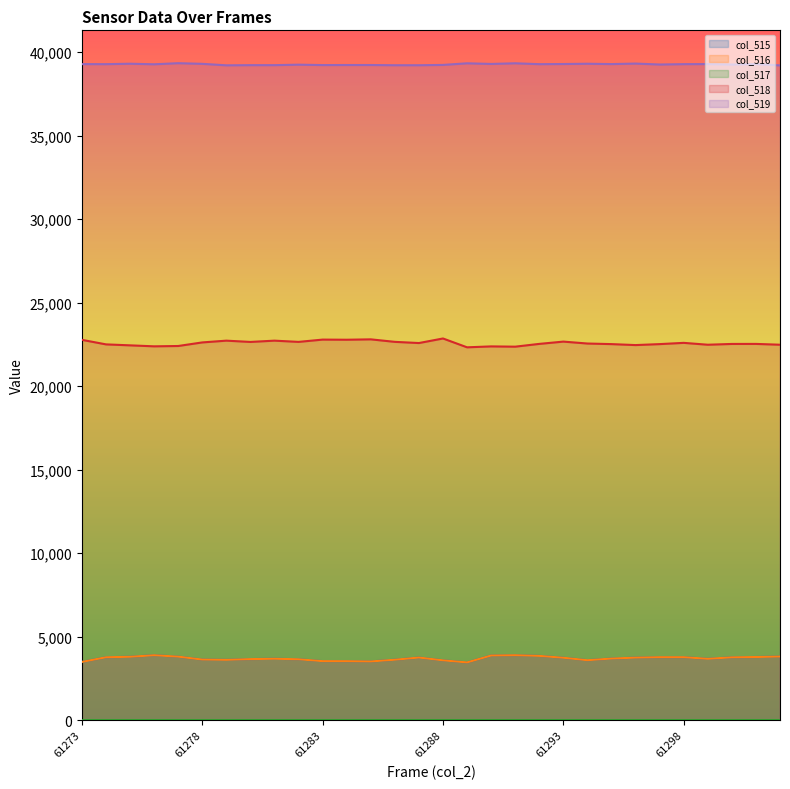

What is the spread (max minus min) of values at 61295?

39277